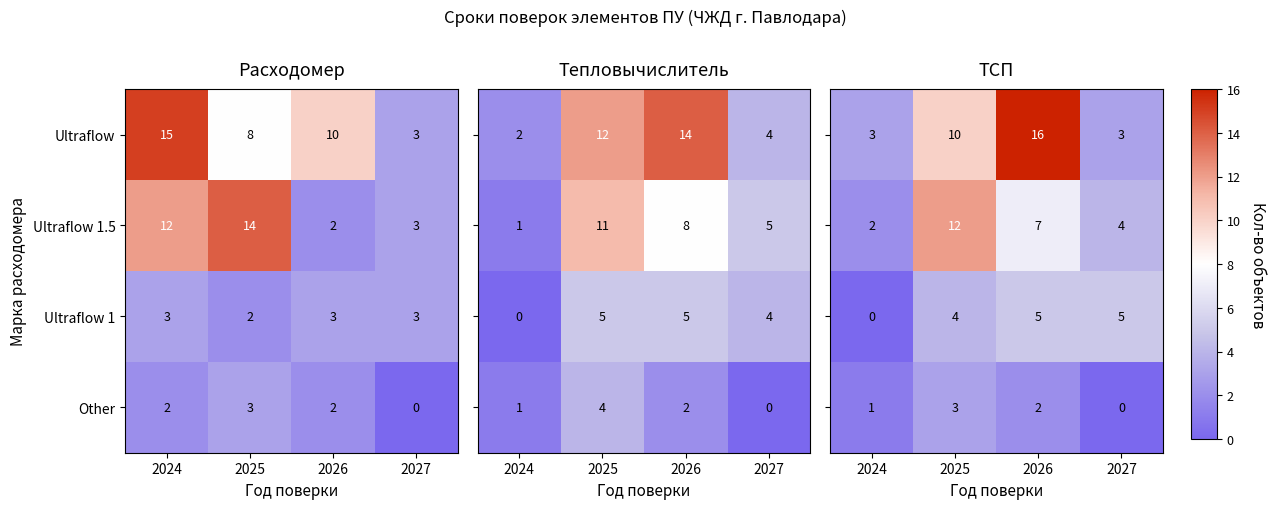

True or false: Ultraflow 1 has a value of 3 at 2027.

True